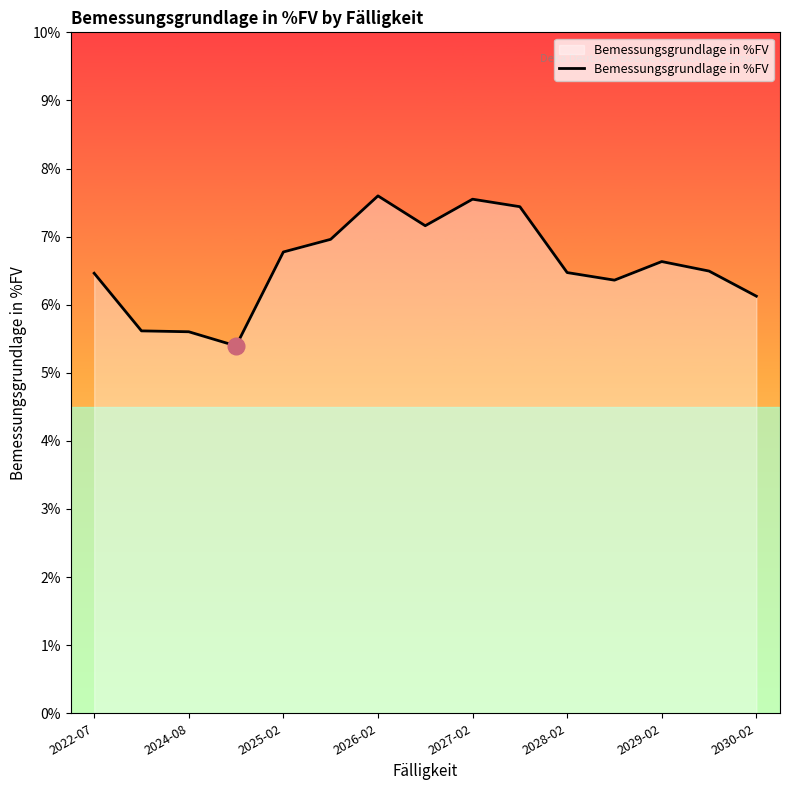

What is the difference between the maximum and minimum values?

2.2